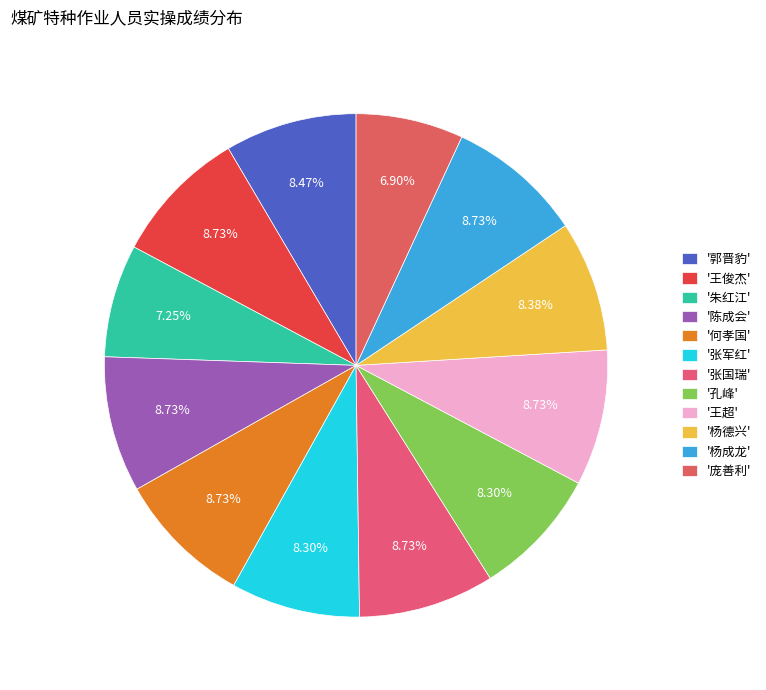

To the nearest percent, what is the average slice percentage?

8%